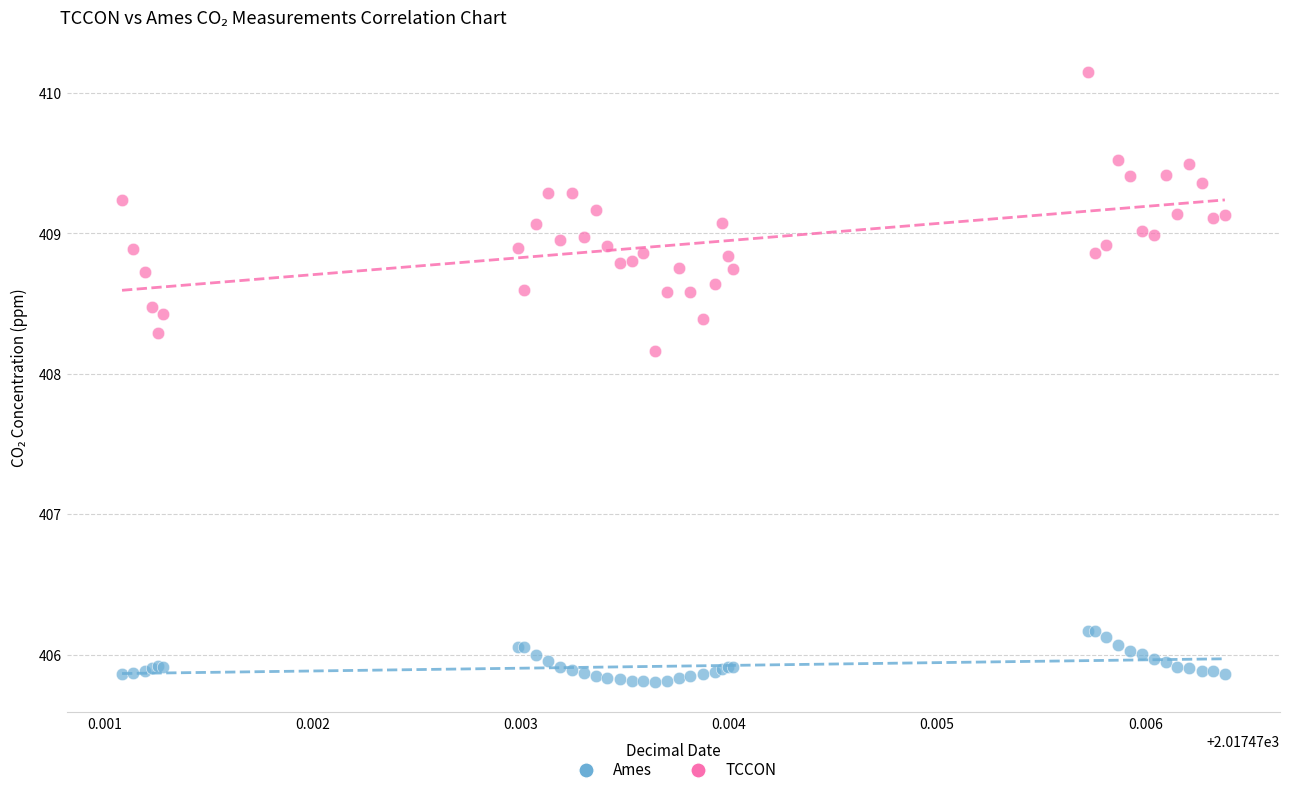

Which series reaches the minimum Y coordinate?

Ames